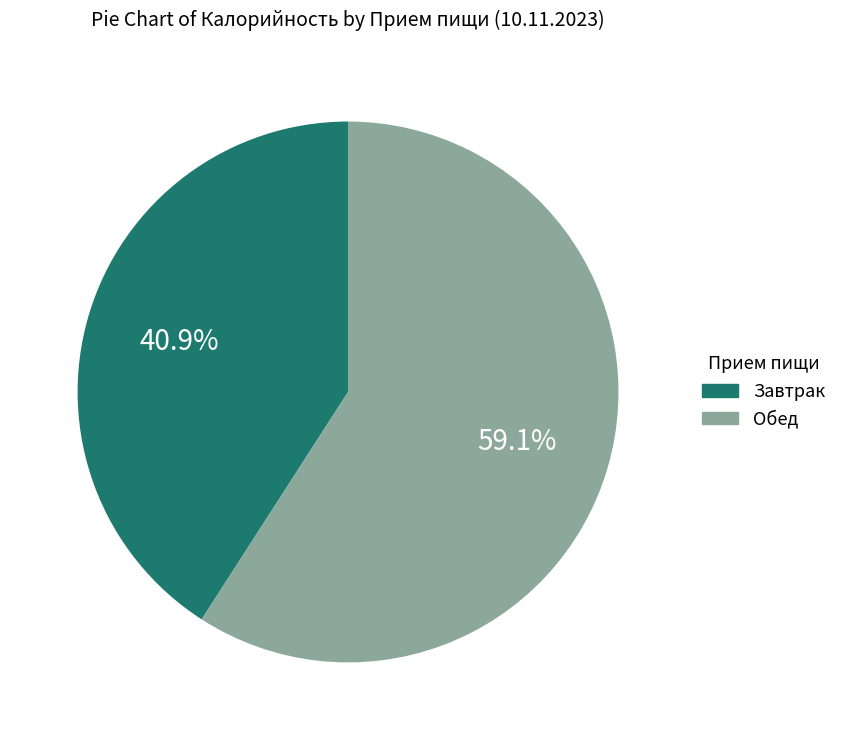

Does any single category account for the majority?

Yes